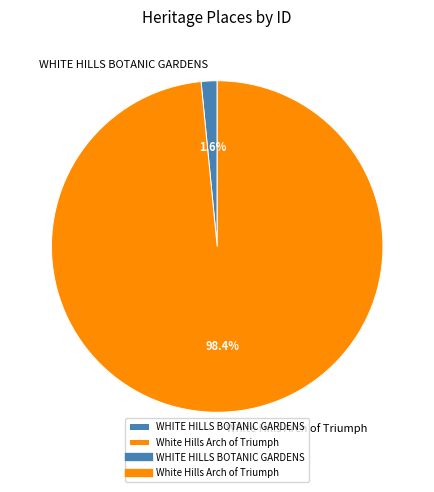

Is White Hills Arch of Triumph the majority of the pie?

Yes